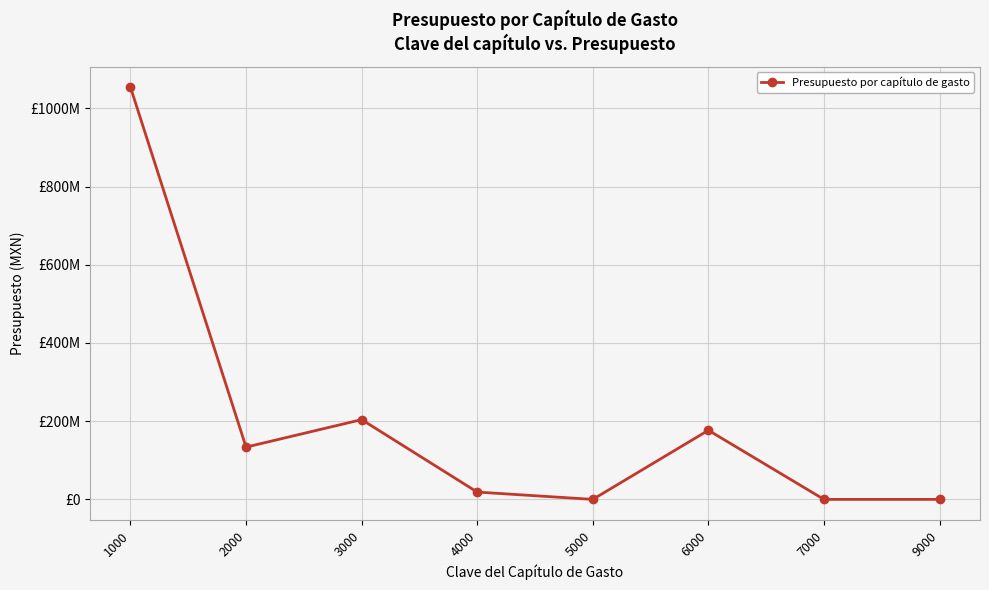

List the labels in order of value, largest first.

1000, 3000, 6000, 2000, 4000, 9000, 5000, 7000